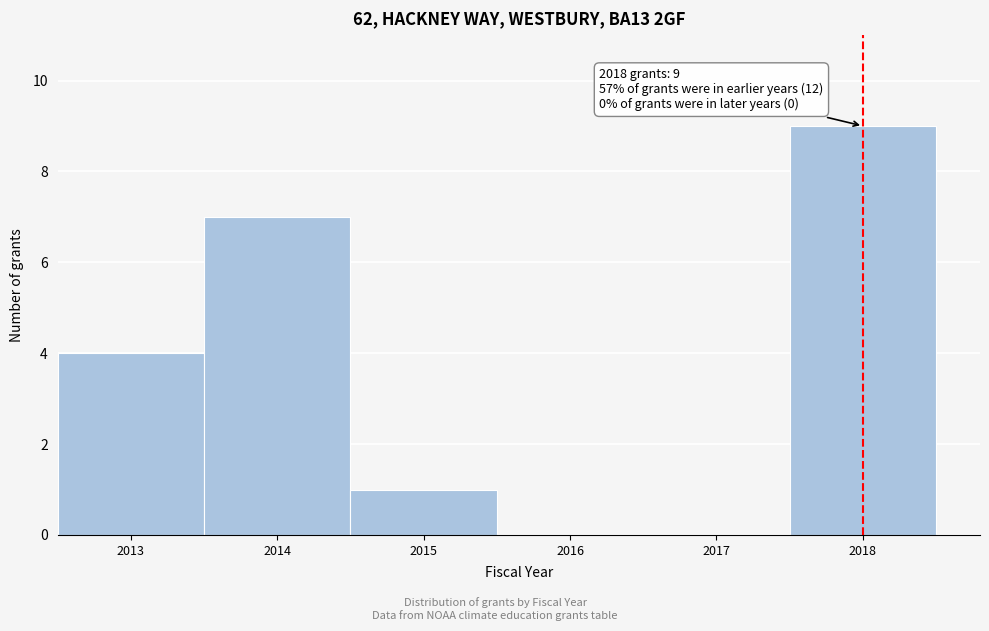

Over which range of the x-axis is the bar tallest?

2017.5 to 2018.5